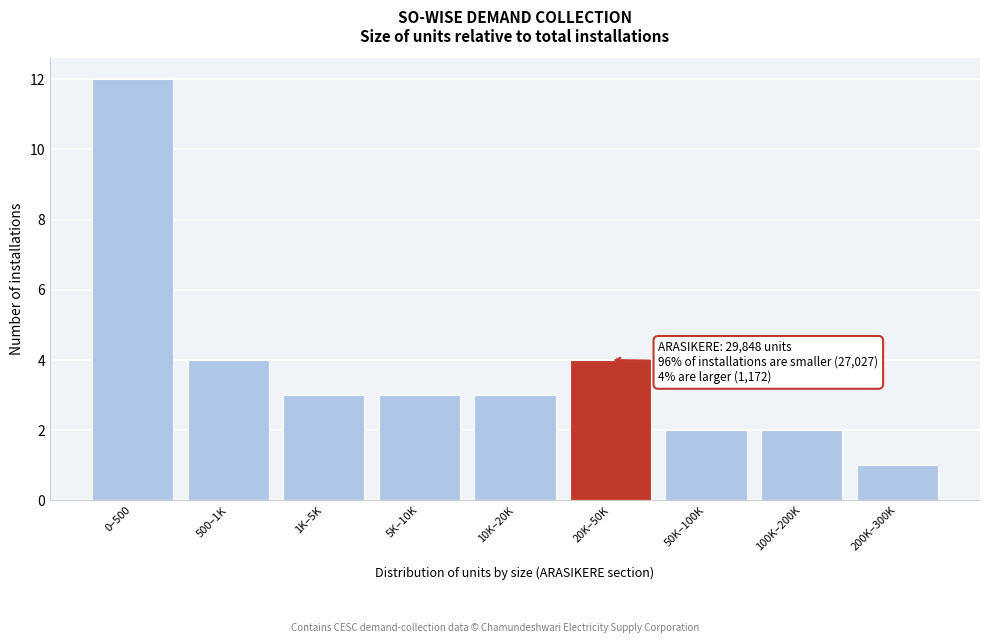

Reading left to right, transcribe all the data shown in this chart.

0–500=12	500–1K=4	1K–5K=3	5K–10K=3	10K–20K=3	20K–50K=4	50K–100K=2	100K–200K=2	200K–300K=1